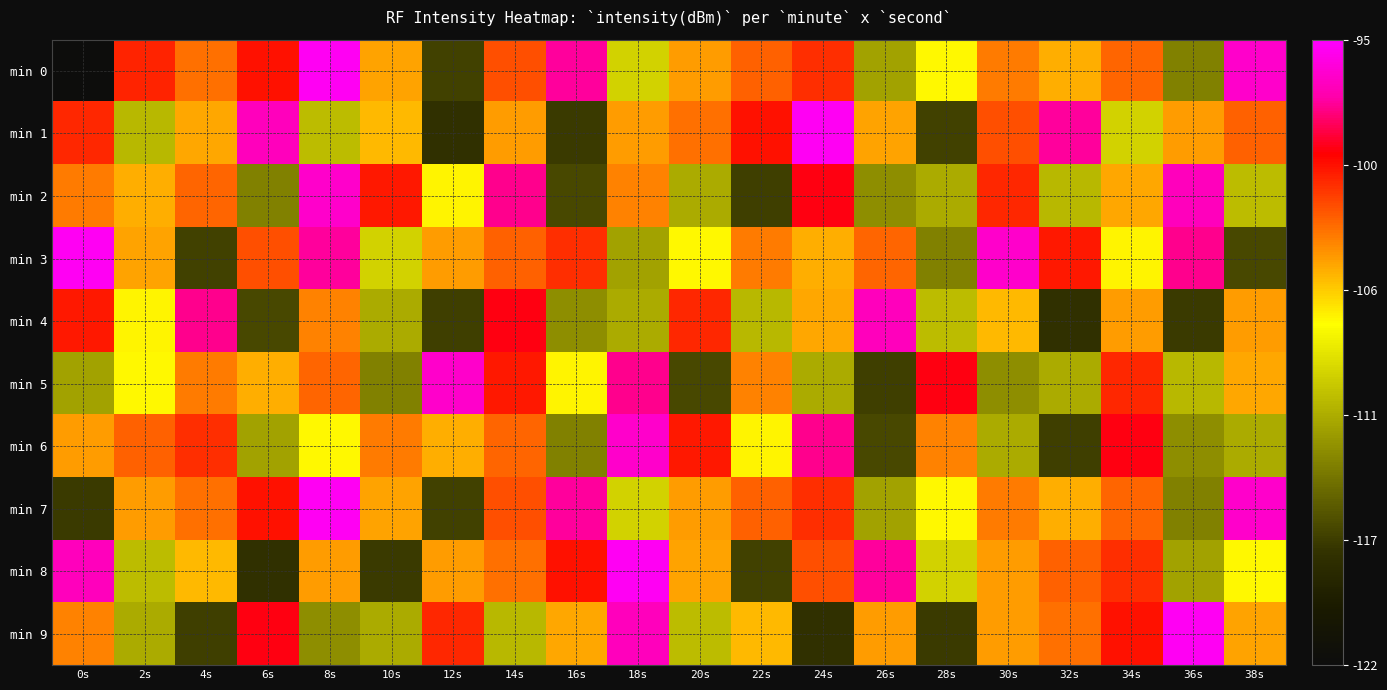

Reading left to right, extract all data points from this chart.

min 0: 0s=-121.8	2s=-100.9	4s=-103.2	6s=-100.5	8s=-95.4	10s=-104.7	12s=-116.4	14s=-102.3	16s=-97.7	18s=-109.4	20s=-104.5	22s=-102.8	24s=-101.3	26s=-111.7	28s=-107.1	30s=-103.5	32s=-105.0	34s=-102.8	36s=-113.4	38s=-96.5
min 1: 0s=-101.1	2s=-110.6	4s=-104.8	6s=-97.0	8s=-110.5	10s=-105.3	12s=-117.3	14s=-104.5	16s=-116.6	18s=-104.4	20s=-103.2	22s=-100.5	24s=-95.4	26s=-104.7	28s=-116.4	30s=-102.3	32s=-97.7	34s=-109.4	36s=-104.5	38s=-102.8
min 2: 0s=-103.5	2s=-105.0	4s=-102.8	6s=-113.4	8s=-96.5	10s=-100.7	12s=-107.0	14s=-97.9	16s=-116.0	18s=-103.7	20s=-111.3	22s=-116.5	24s=-99.7	26s=-112.7	28s=-111.3	30s=-101.1	32s=-110.6	34s=-104.8	36s=-97.0	38s=-110.5
min 3: 0s=-95.4	2s=-104.7	4s=-116.4	6s=-102.3	8s=-97.7	10s=-109.4	12s=-104.5	14s=-102.8	16s=-101.3	18s=-111.7	20s=-107.1	22s=-103.5	24s=-105.0	26s=-102.8	28s=-113.4	30s=-96.5	32s=-100.7	34s=-107.0	36s=-97.9	38s=-116.0
min 4: 0s=-100.7	2s=-107.0	4s=-97.9	6s=-116.0	8s=-103.7	10s=-111.3	12s=-116.5	14s=-99.7	16s=-112.7	18s=-111.3	20s=-101.1	22s=-110.6	24s=-104.8	26s=-97.0	28s=-110.5	30s=-105.3	32s=-117.3	34s=-104.5	36s=-116.6	38s=-104.4
min 5: 0s=-111.7	2s=-107.1	4s=-103.5	6s=-105.0	8s=-102.8	10s=-113.4	12s=-96.5	14s=-100.7	16s=-107.0	18s=-97.9	20s=-116.0	22s=-103.7	24s=-111.3	26s=-116.5	28s=-99.7	30s=-112.7	32s=-111.3	34s=-101.1	36s=-110.6	38s=-104.8
min 6: 0s=-104.5	2s=-102.8	4s=-101.3	6s=-111.7	8s=-107.1	10s=-103.5	12s=-105.0	14s=-102.8	16s=-113.4	18s=-96.5	20s=-100.7	22s=-107.0	24s=-97.9	26s=-116.0	28s=-103.7	30s=-111.3	32s=-116.5	34s=-99.7	36s=-112.7	38s=-111.3
min 7: 0s=-116.6	2s=-104.4	4s=-103.2	6s=-100.5	8s=-95.4	10s=-104.7	12s=-116.4	14s=-102.3	16s=-97.7	18s=-109.4	20s=-104.5	22s=-102.8	24s=-101.3	26s=-111.7	28s=-107.1	30s=-103.5	32s=-105.0	34s=-102.8	36s=-113.4	38s=-96.5
min 8: 0s=-97.0	2s=-110.5	4s=-105.3	6s=-117.3	8s=-104.5	10s=-116.6	12s=-104.4	14s=-103.2	16s=-100.5	18s=-95.4	20s=-104.7	22s=-116.4	24s=-102.3	26s=-97.7	28s=-109.4	30s=-104.5	32s=-102.8	34s=-101.3	36s=-111.7	38s=-107.1
min 9: 0s=-103.7	2s=-111.3	4s=-116.5	6s=-99.7	8s=-112.7	10s=-111.3	12s=-101.1	14s=-110.6	16s=-104.8	18s=-97.0	20s=-110.5	22s=-105.3	24s=-117.3	26s=-104.5	28s=-116.6	30s=-104.4	32s=-103.2	34s=-100.5	36s=-95.4	38s=-104.7